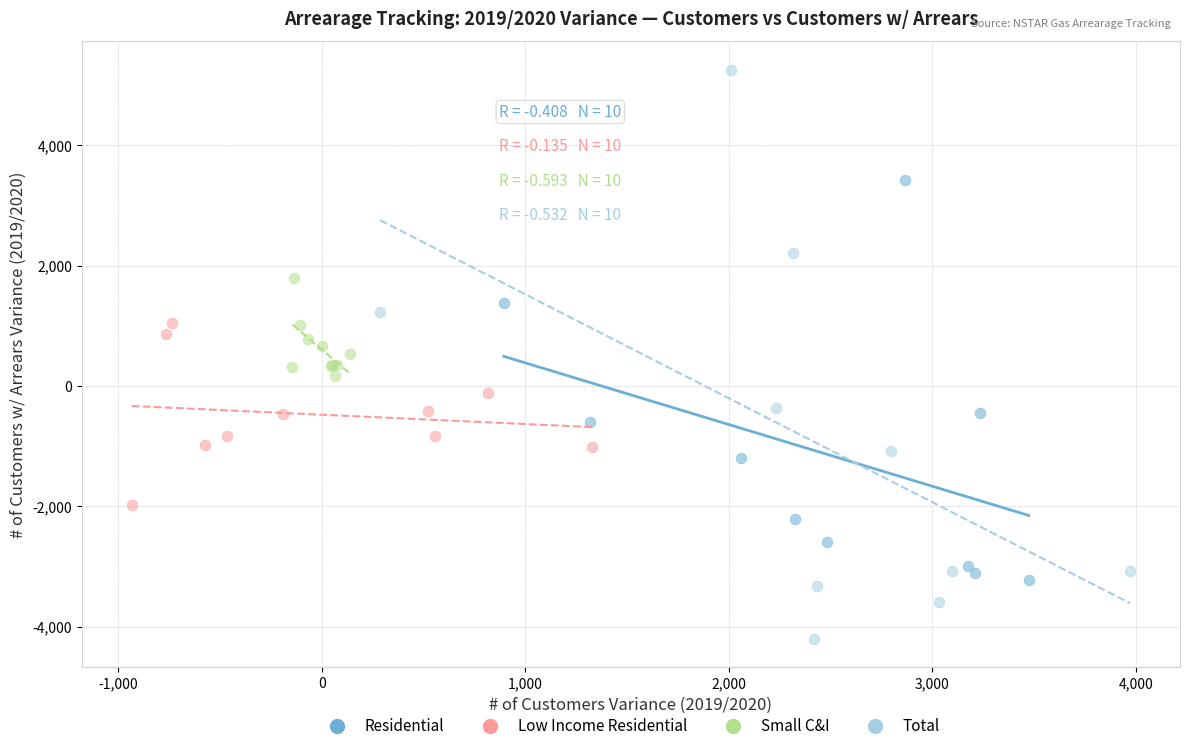

Which series reaches the maximum Y coordinate?

Total